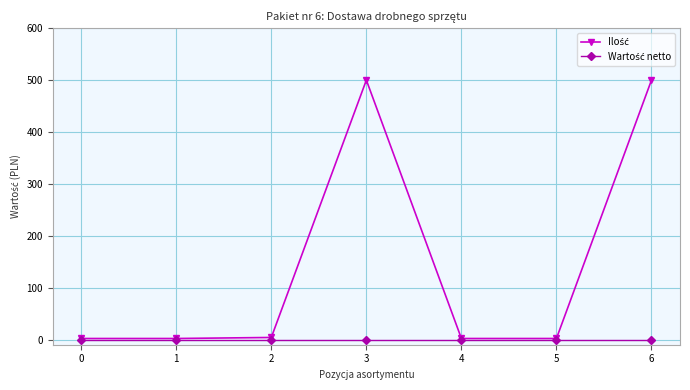

What is the average value of the Ilość series?

145